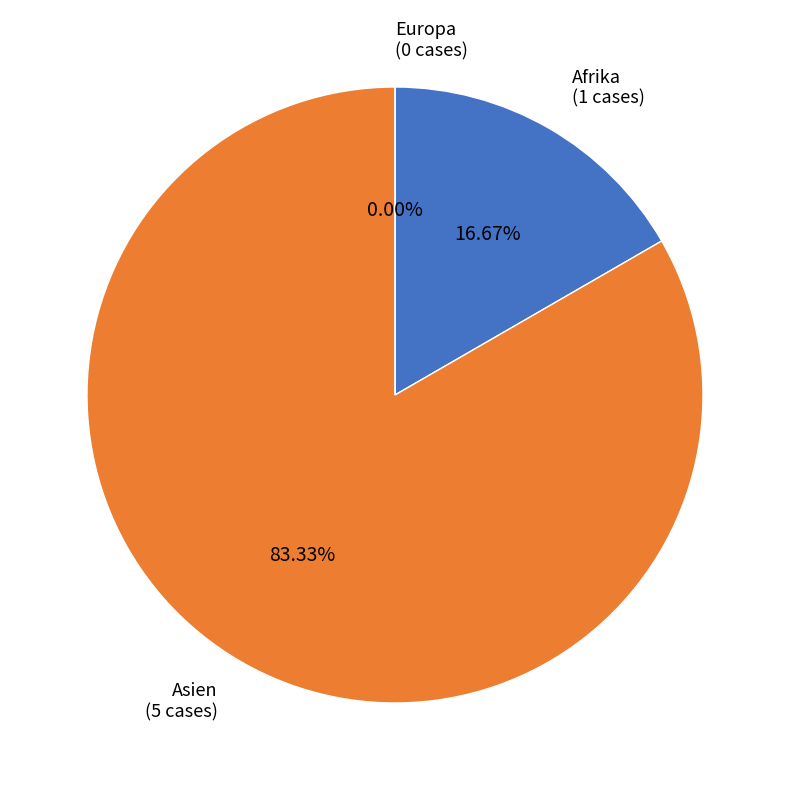

To the nearest percent, what is the combined percentage of Europa and Asien?

83%